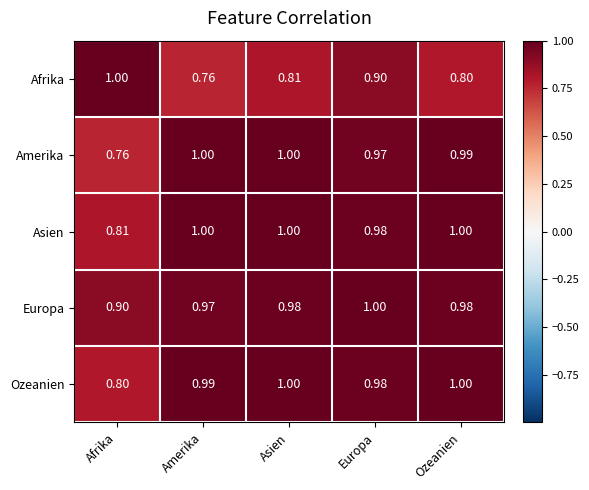

Which category has the lowest value in the Asien series?

Afrika